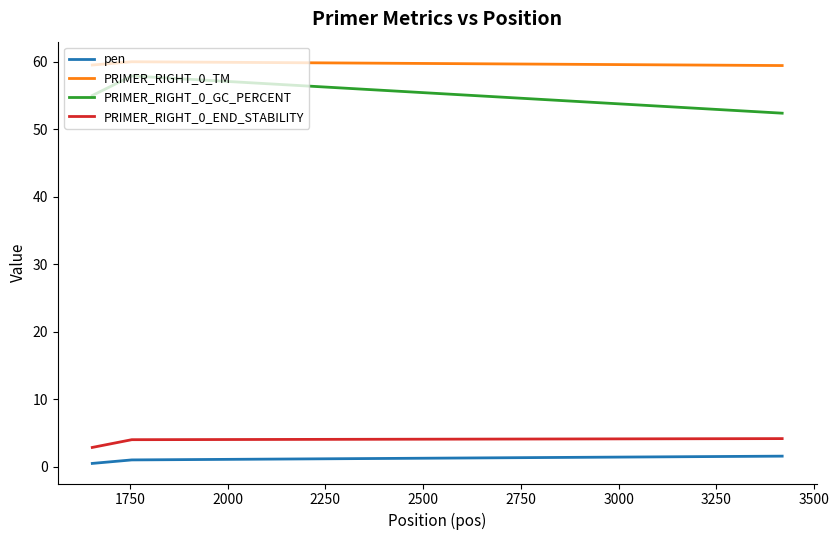

What is the average value of the PRIMER_RIGHT_0_TM series?

59.7